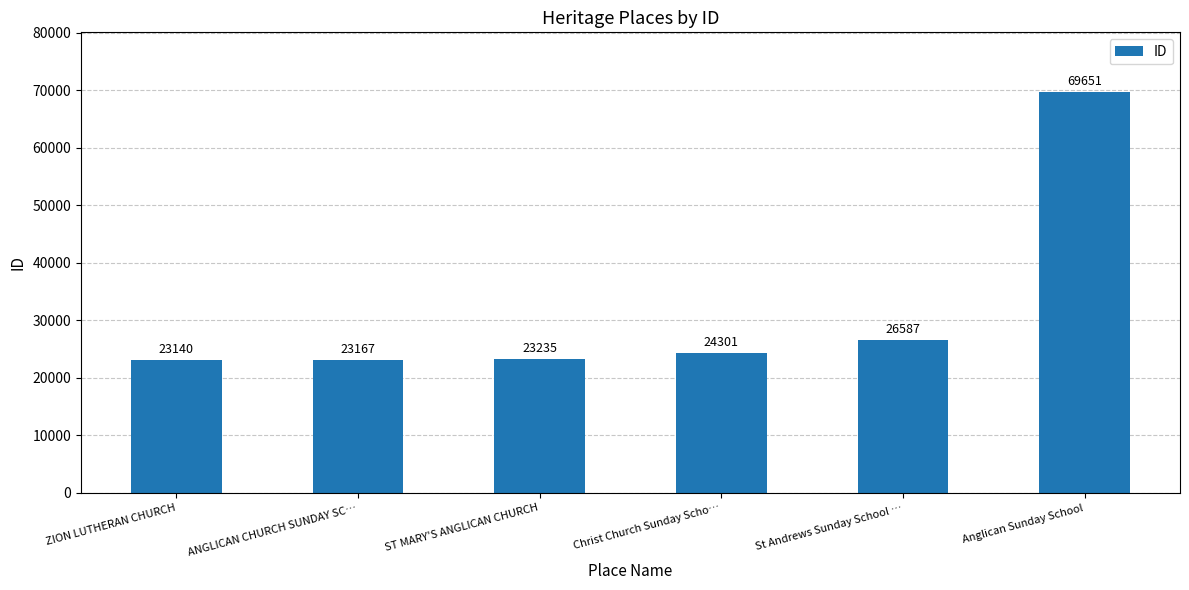

How many series are shown in this chart?

1